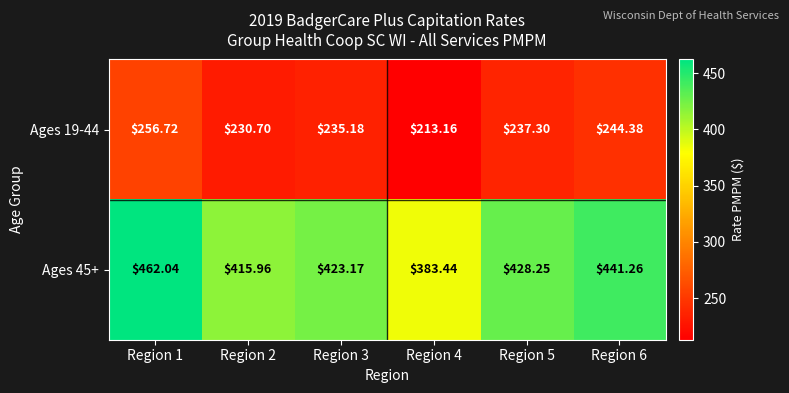

Is the value of Ages 45+ at Region 1 greater than the value of Ages 19-44 at Region 2?

Yes